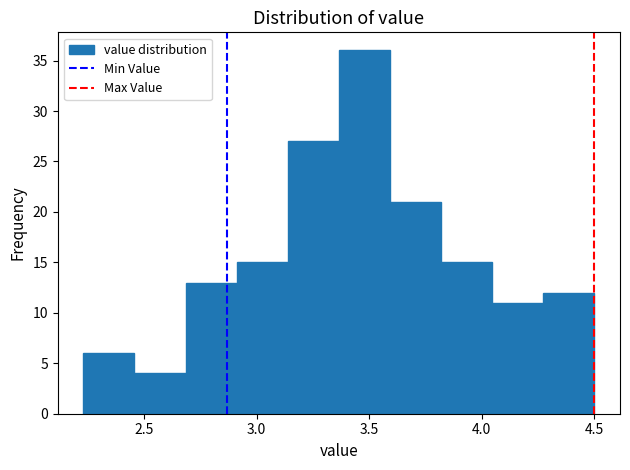

What is the height of the bar covering 2.25 to 2.45 on the x-axis? Neither the bar edges nor the heights are printed on the chart, so give them approximately, as read against the axes.

6